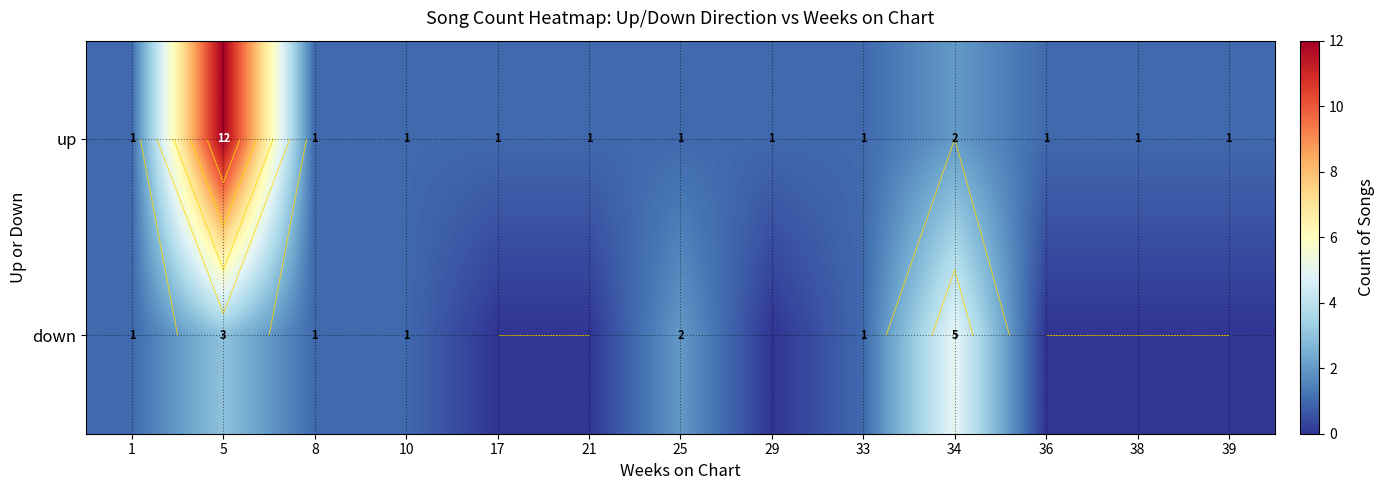

What is the approximate value of down at 34?

5